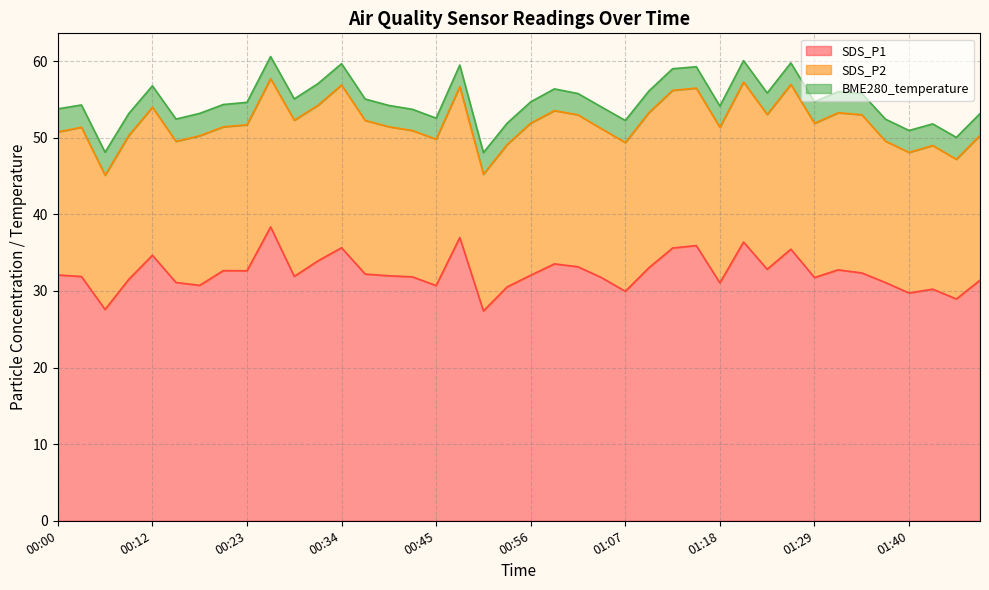

What is the label of the 12th point from the right?

01:18